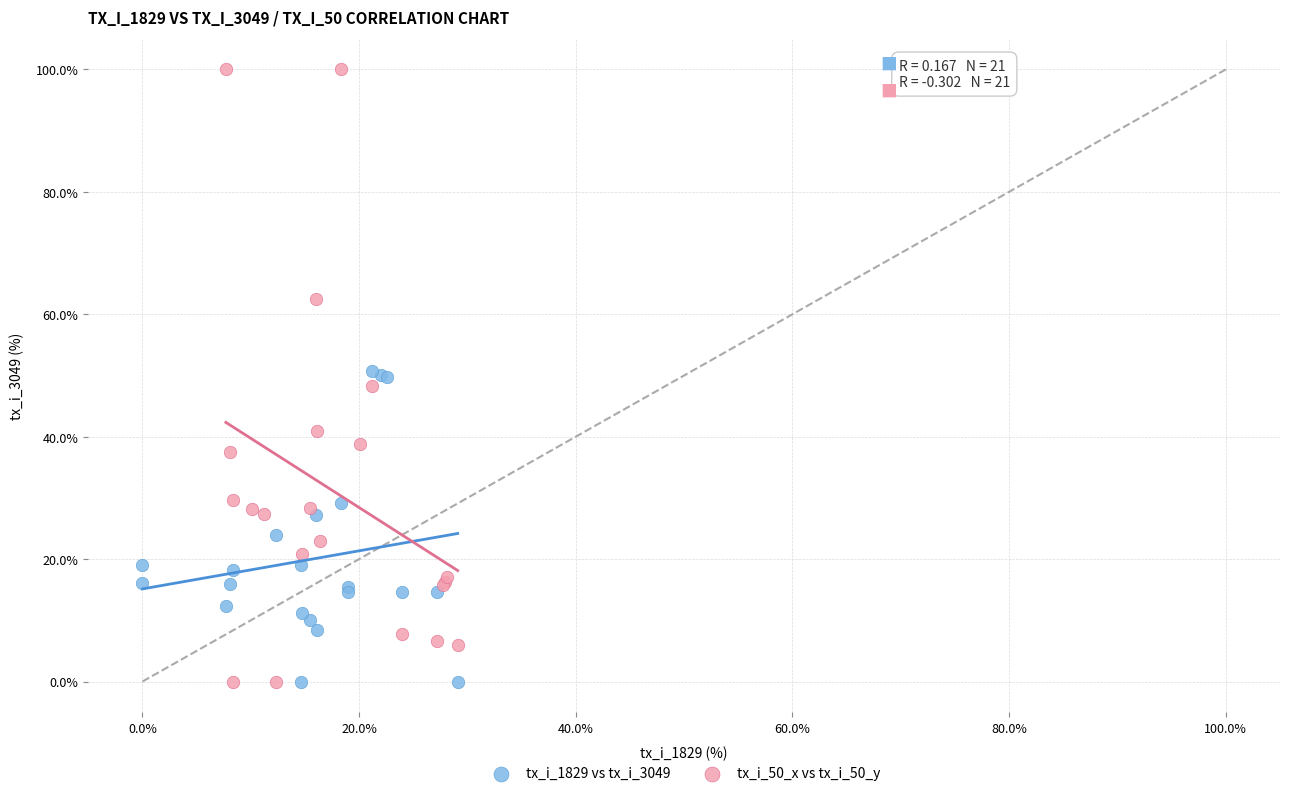

What are all the series names shown in the legend?

tx_i_1829 vs tx_i_3049, tx_i_50_x vs tx_i_50_y